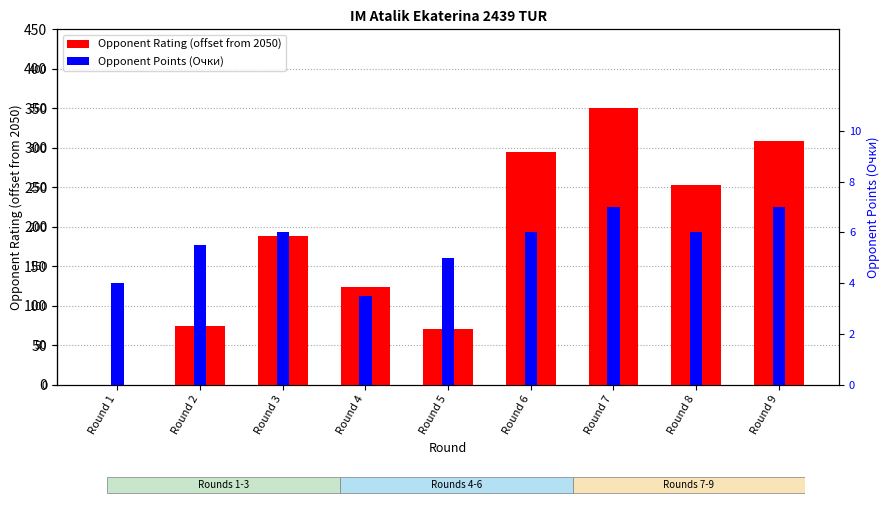

True or false: Opponent Rating (offset) has a value of -136.4 at Round 1.

False